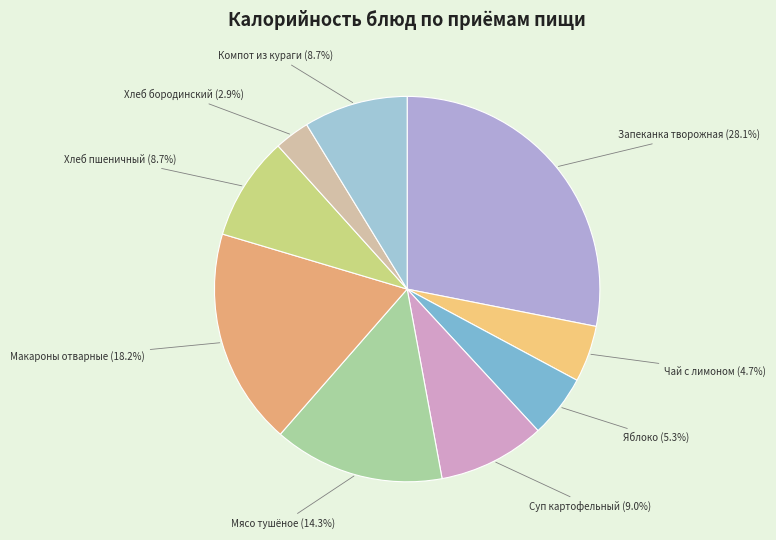

Which category has the smallest portion of the pie?

Хлеб бородинский (2.9%)